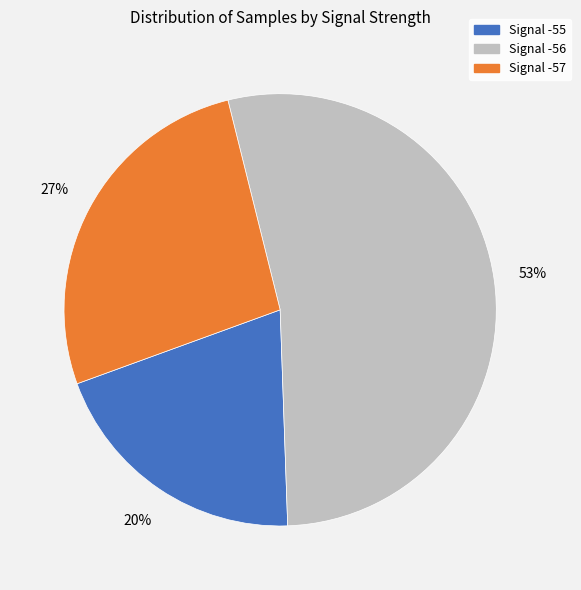

Is there any slice that represents more than half of the pie?

Yes